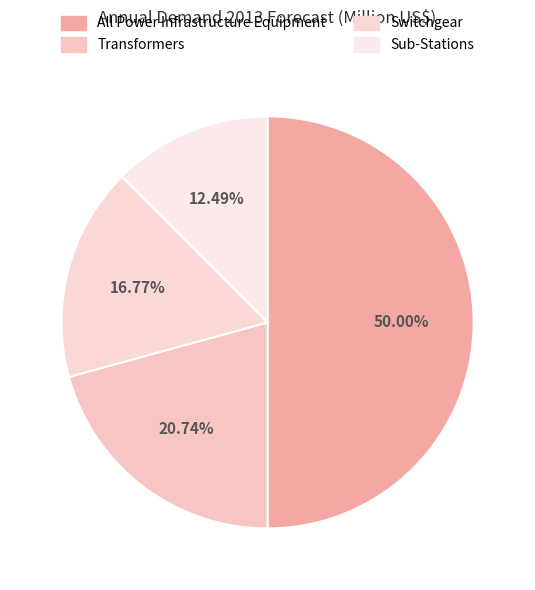

Count the number of slices in the pie.

4